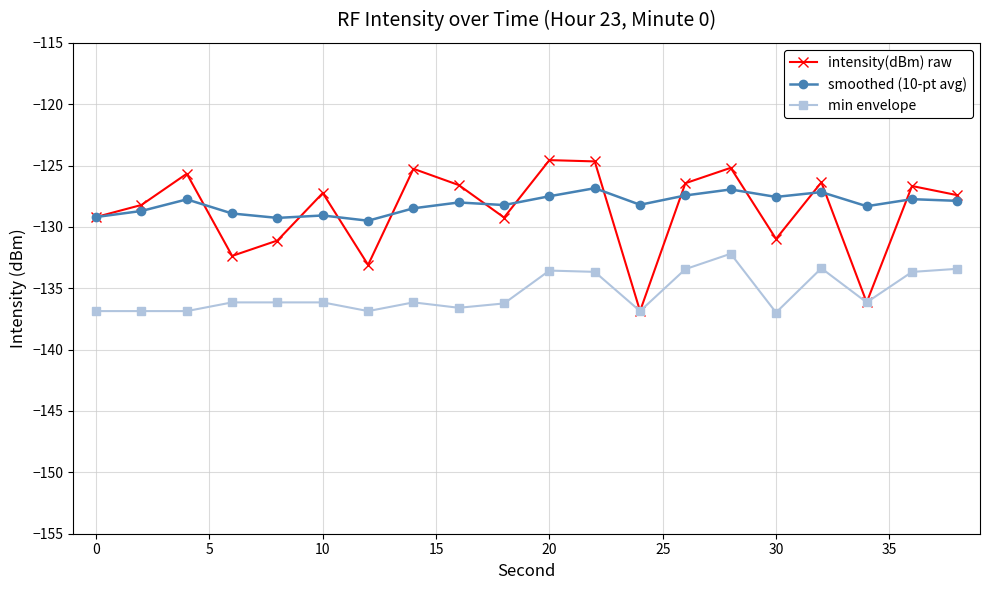

In smoothed (10-pt avg), how many points are higher than both neighbors (excluding endpoints)?

7